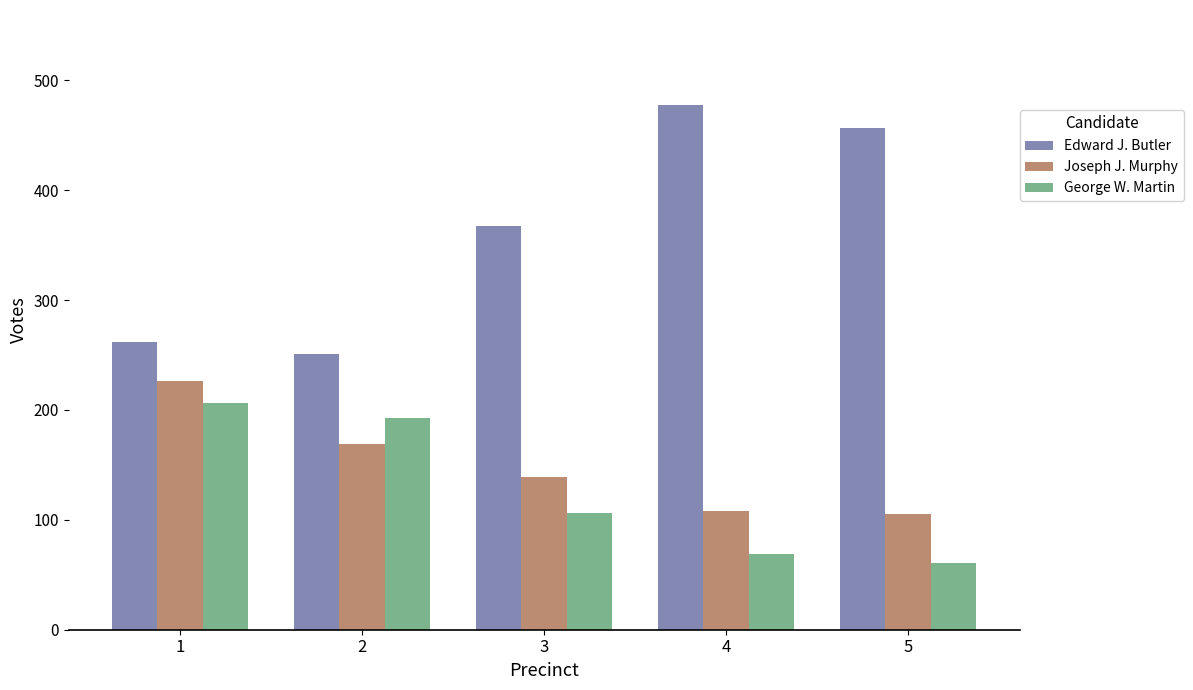

At which category is the sum across all series the highest?

1